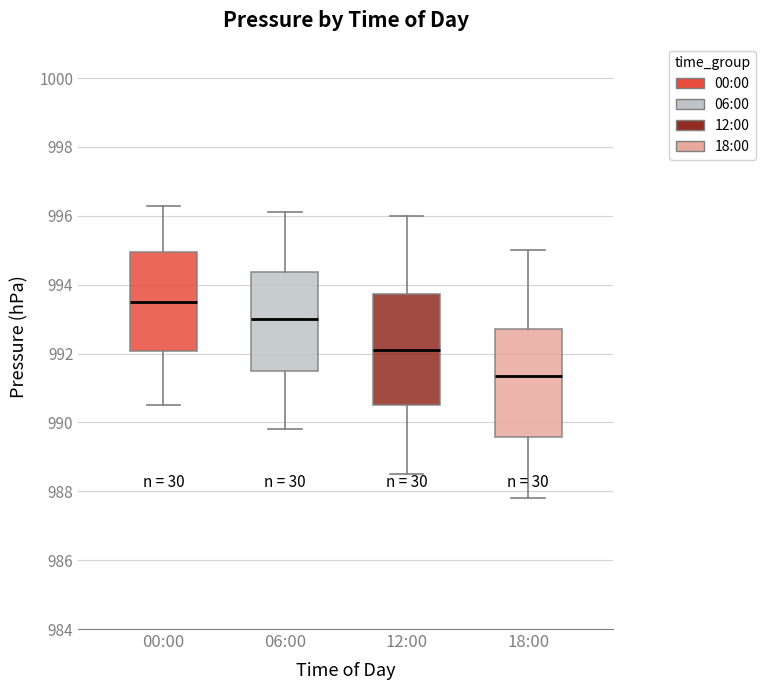

Reading left to right, read every box against the y-axis: the position of its median line, the range the box covers, and the ends of its whiskers. The values are not printed on the chart, so give them approximately, as read against the axis.

00:00: median 993.6, box 992.0 to 995.0, whiskers 990.6 to 996.4
06:00: median 993.0, box 991.6 to 994.4, whiskers 989.8 to 996.2
12:00: median 992.2, box 990.6 to 993.8, whiskers 988.6 to 996.0
18:00: median 991.4, box 989.6 to 992.8, whiskers 987.8 to 995.0